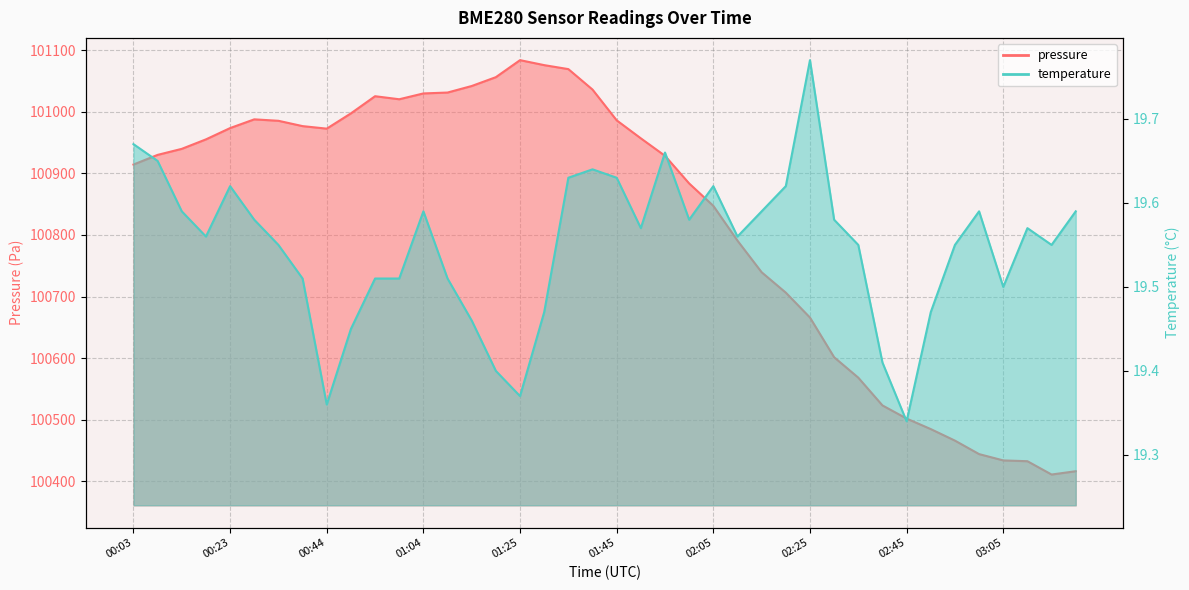

At which category does temperature reach its first local valley?

00:18